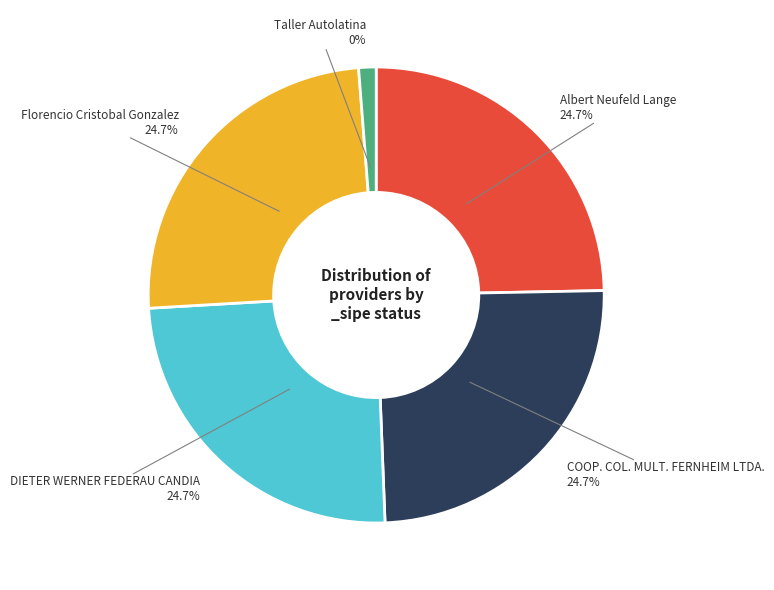

Does any single category account for the majority?

No